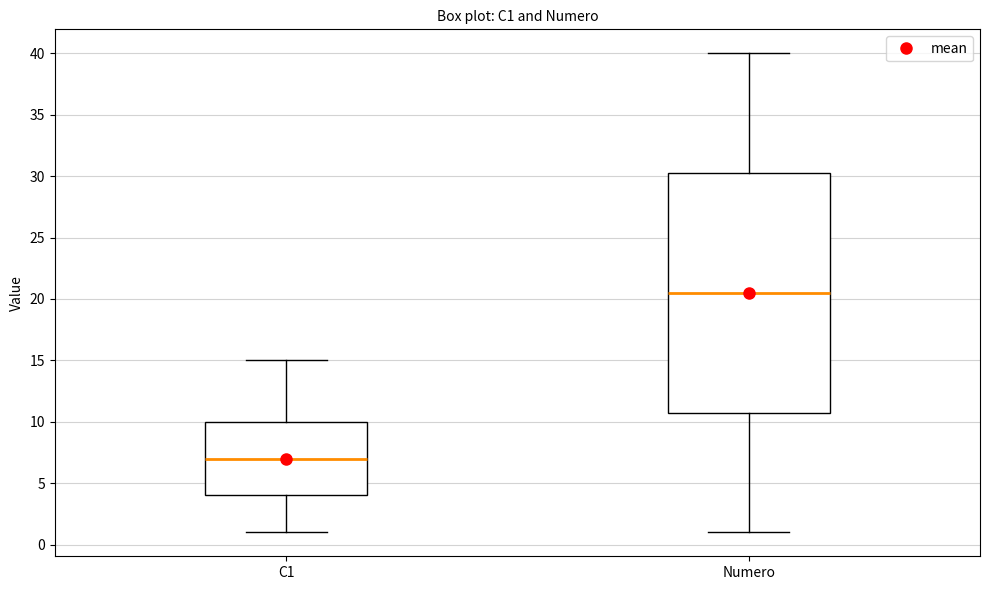

Which box has the highest median line?

Numero